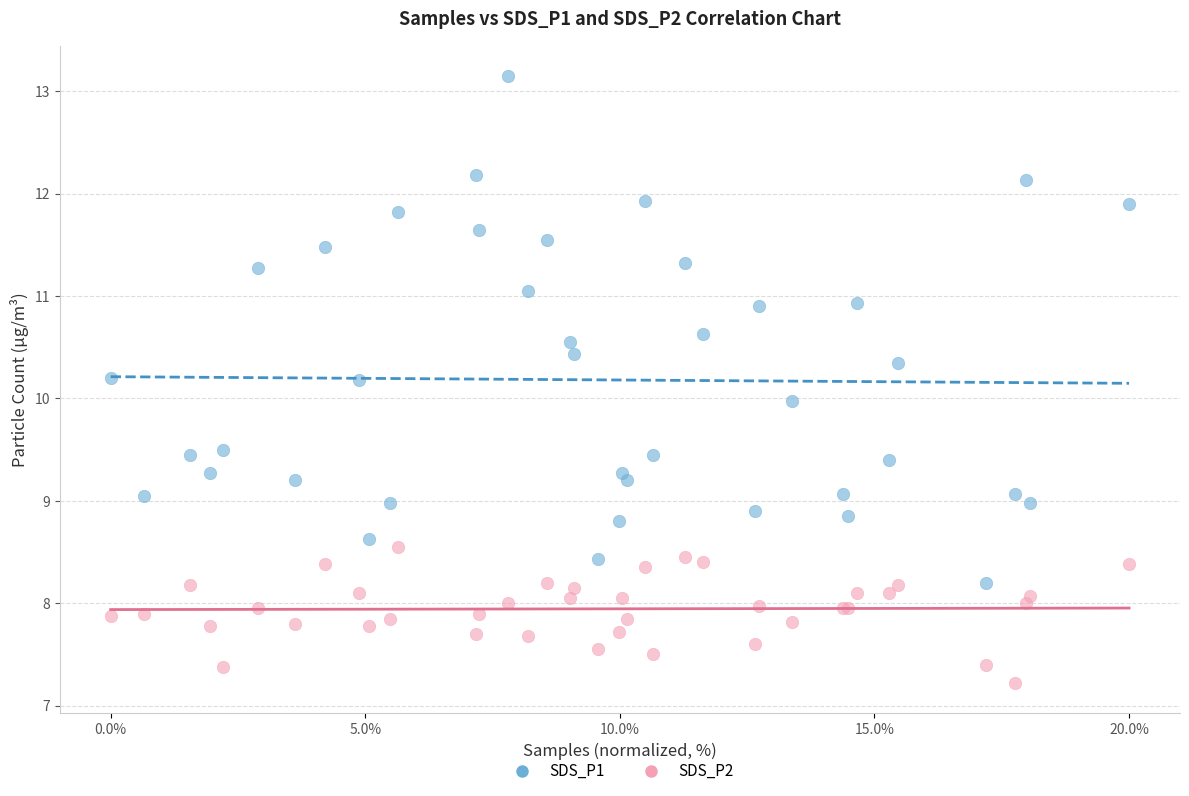

Which series contains the lowest Y value?

SDS_P2